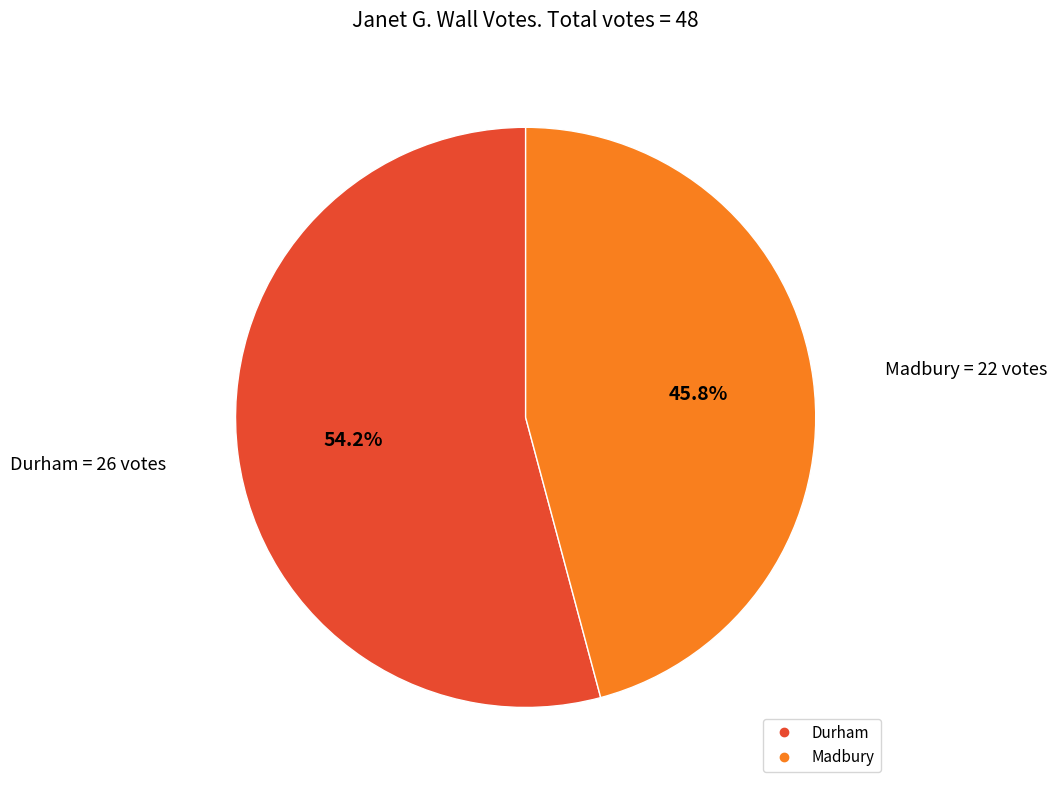

How many segments does this pie chart have?

2